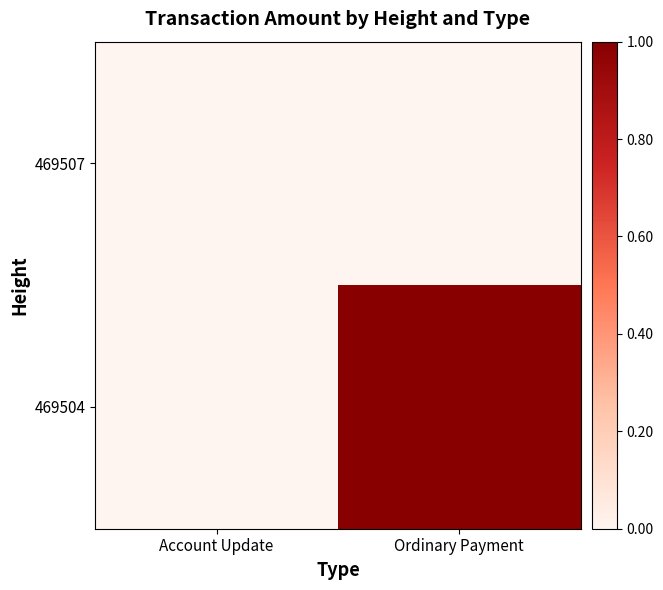

Which series changed the most between Account Update and Ordinary Payment?

469504